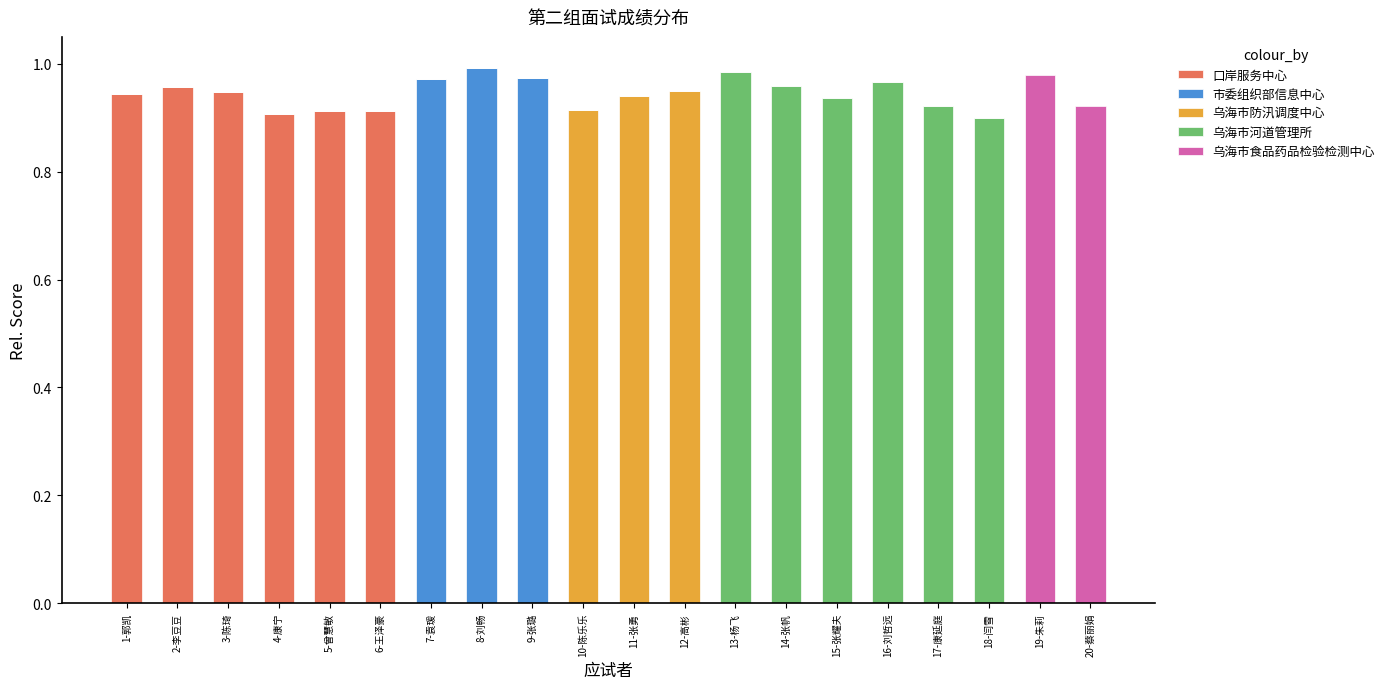

True or false: 口岸服务中心 has a value of 0.6 at 8-刘畅.

False